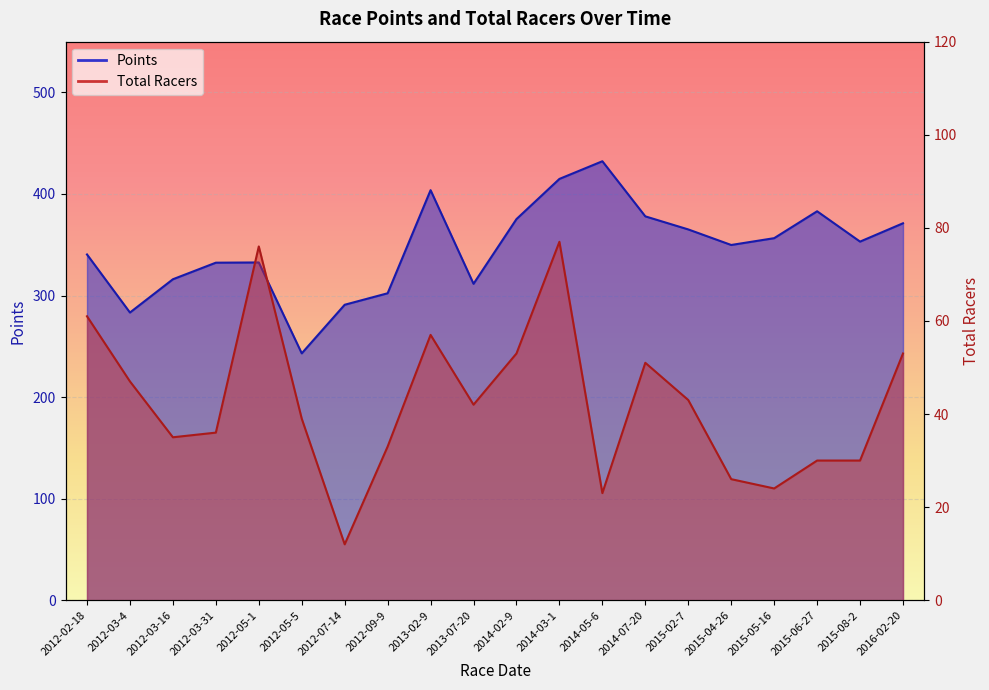

Which series has the largest range (max minus min)?

Points